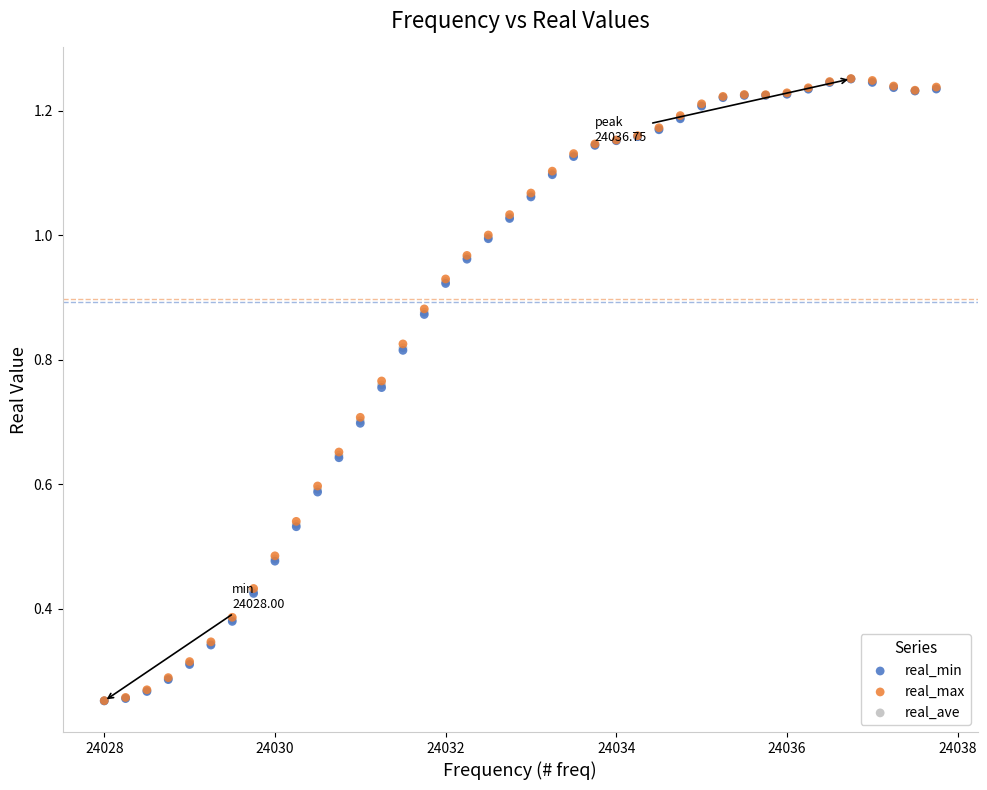

What are all the series names shown in the legend?

real_min, real_max, real_ave